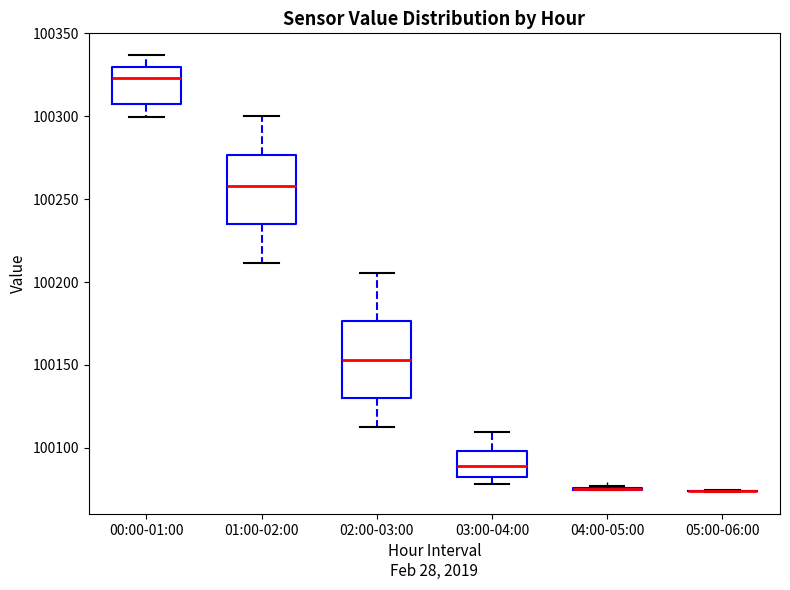

Reading left to right, read every box against the y-axis: the position of its median line, the range the box covers, and the ends of its whiskers. The values are not printed on the chart, so give them approximately, as read against the axis.

00:00-01:00: median 100325, box 100305 to 100330, whiskers 100300 to 100335
01:00-02:00: median 100260, box 100235 to 100275, whiskers 100210 to 100300
02:00-03:00: median 100155, box 100130 to 100175, whiskers 100110 to 100205
03:00-04:00: median 100090, box 100080 to 100100, whiskers 100080 (just below the box's lower edge) to 100110
04:00-05:00: box collapsed to a line at 100075, whiskers 100075 to 100075
05:00-06:00: box collapsed to a line at 100075, whiskers 100075 to 100075